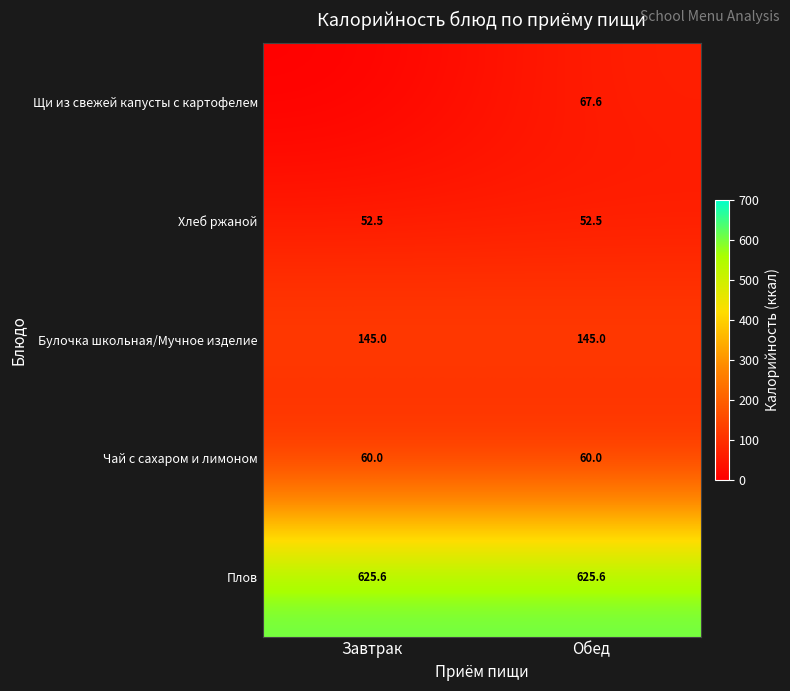

Is the value of Плов at Обед greater than the value of Хлеб ржаной at Обед?

Yes